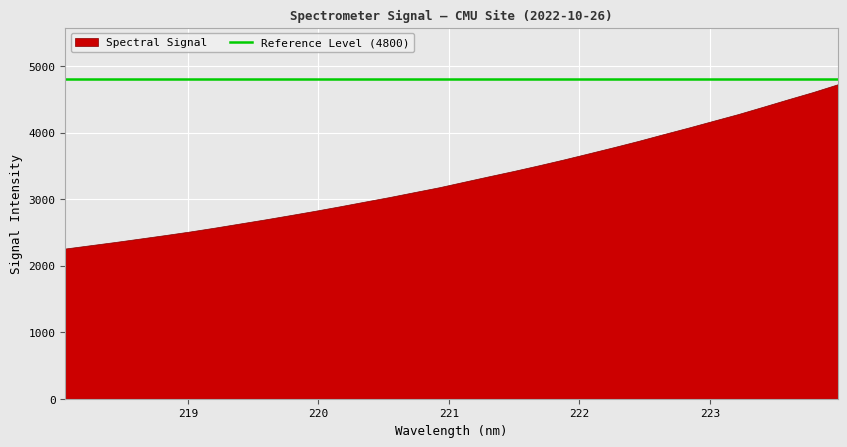

What value does the data have at 219.3979?

2634.0